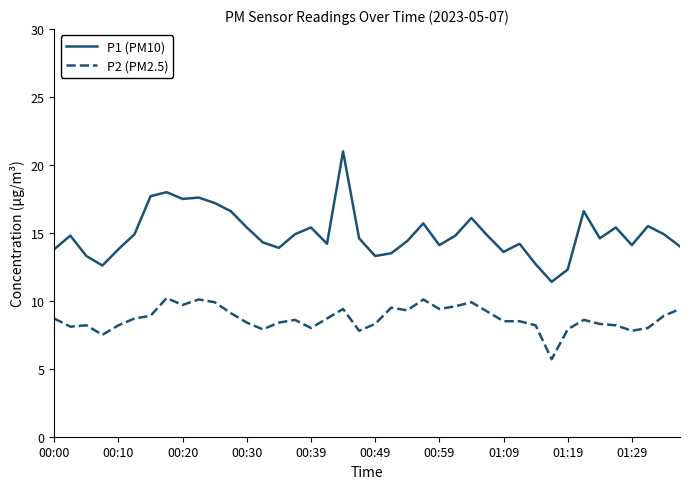

List the series in order of their overall mean, highest first.

P1 (PM10), P2 (PM2.5)